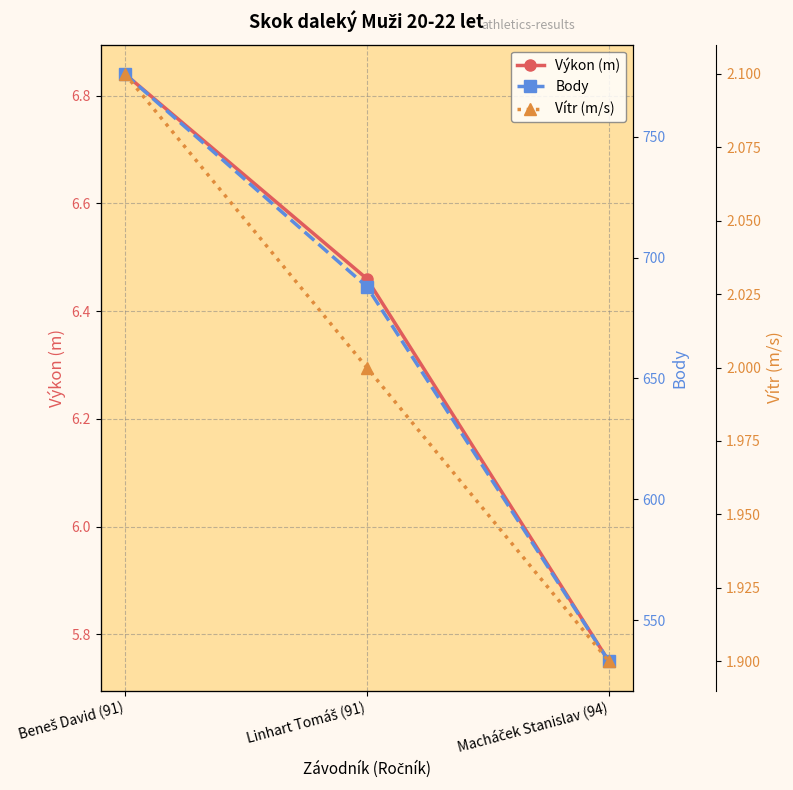

What is the sum of all Výkon (m) values?

19.1